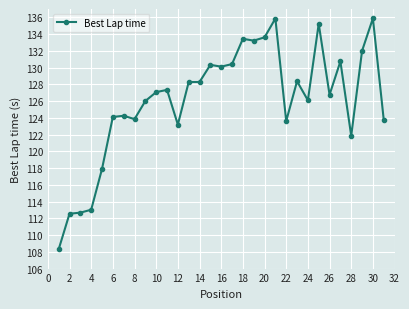

True or false: there are more than 2 points higher than both neighbors.

True